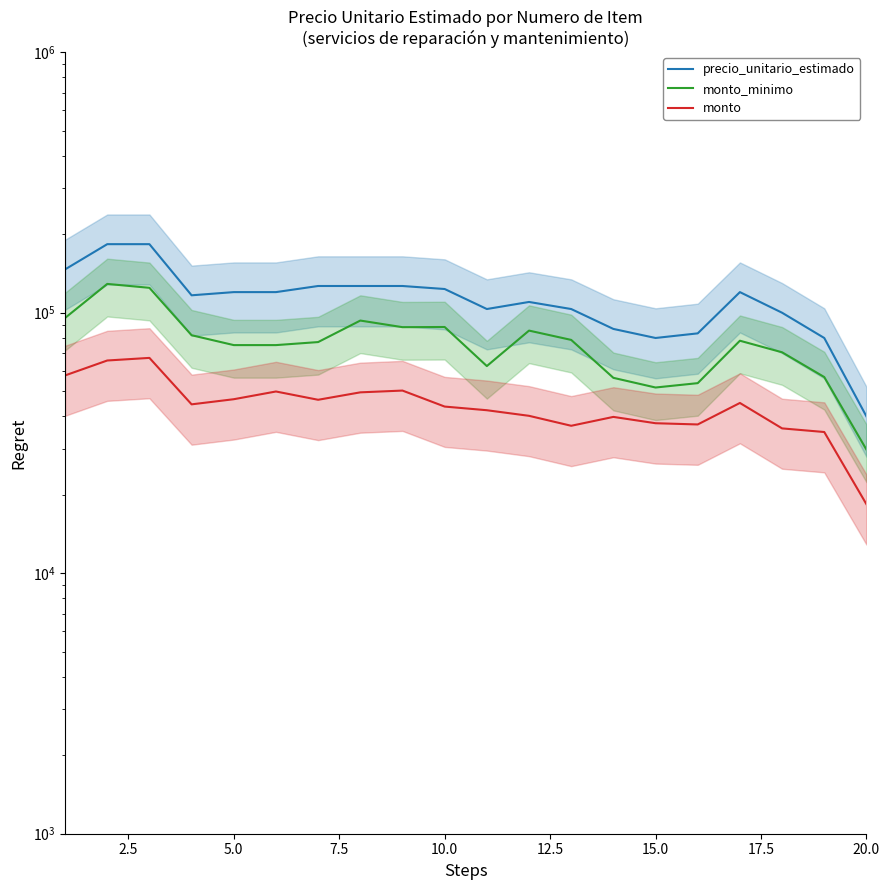

List the series in order of their peak value, lowest first.

monto, monto_minimo, precio_unitario_estimado